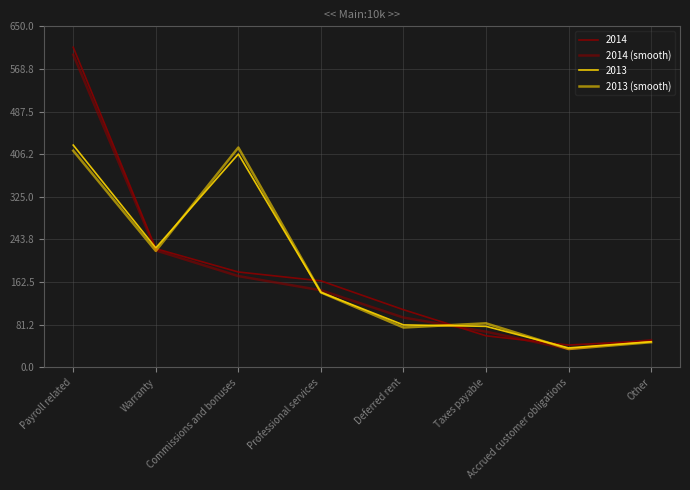

What is the difference between the highest and lowest values at Payroll related?

183